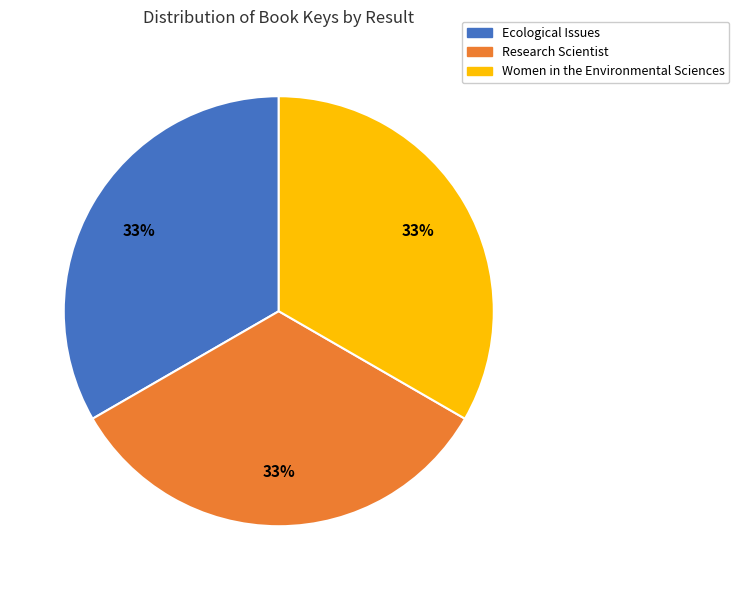

Does Research Scientist represent more than half of the total?

No